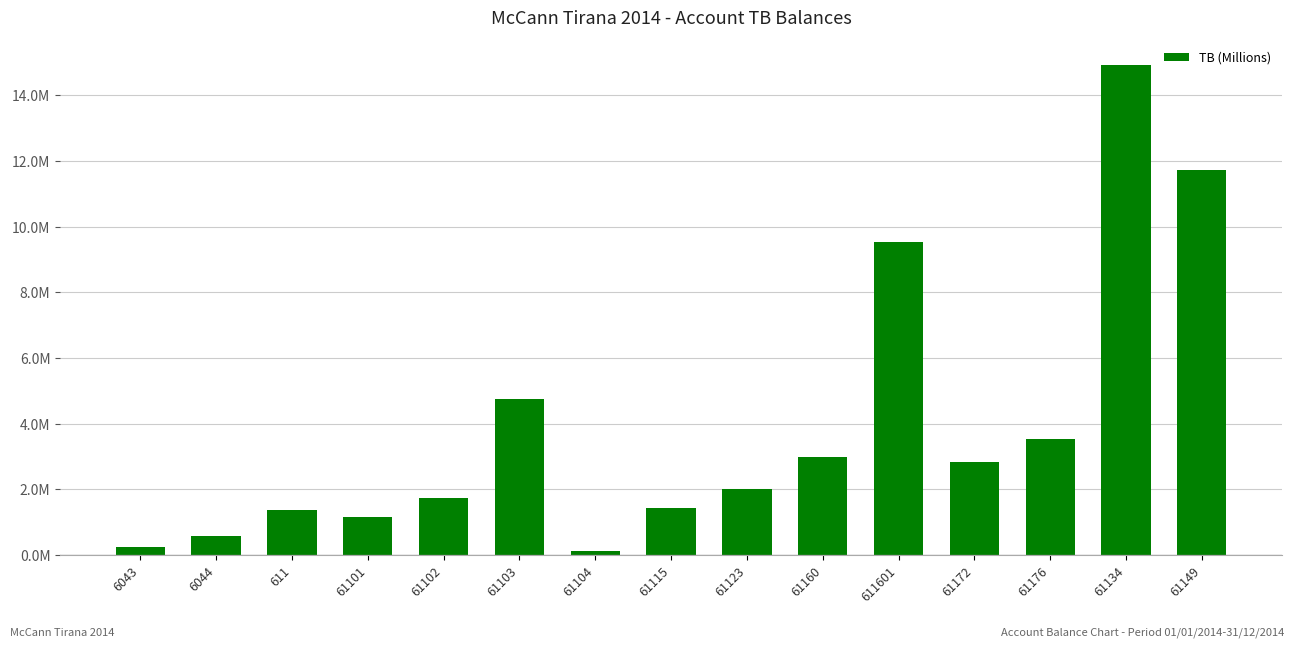

What position from the right is 61115?

8